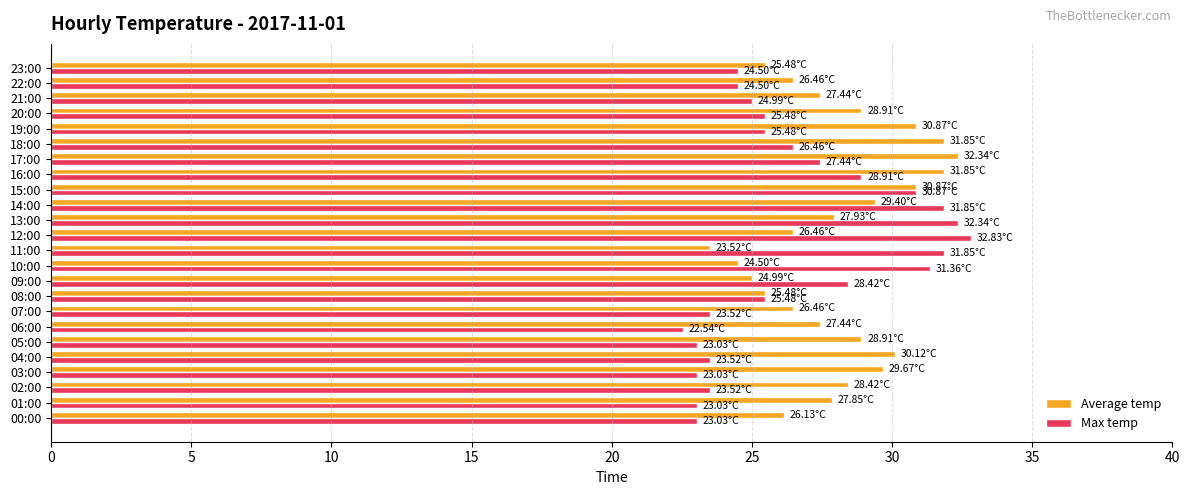

Is the value of Max temp at 10:00 greater than the value of Average temp at 08:00?

Yes